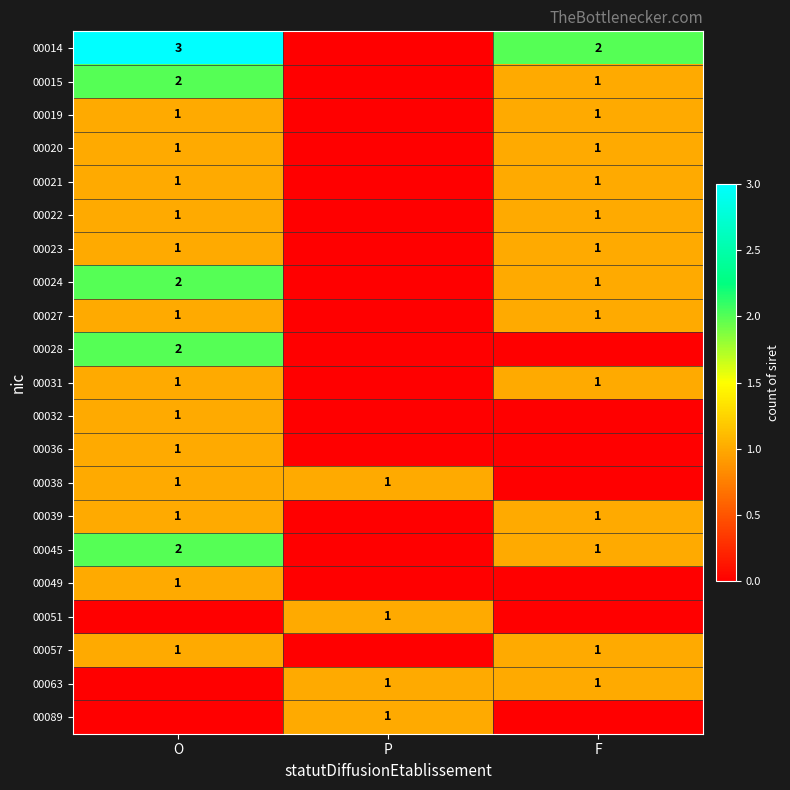

At which category is the sum across all series the highest?

O